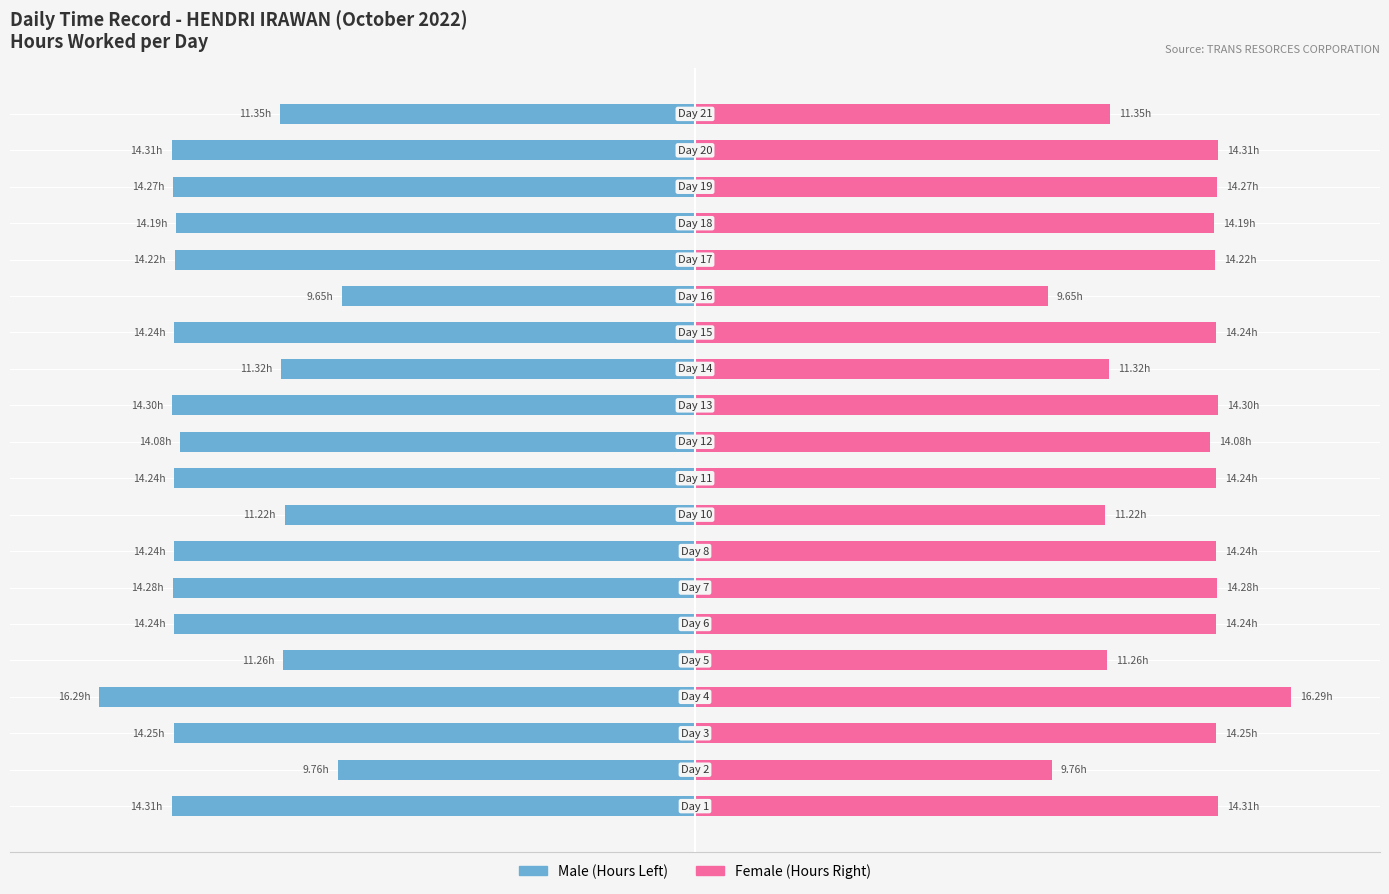

The value of Male at 14 is -20.9. True or false?

False